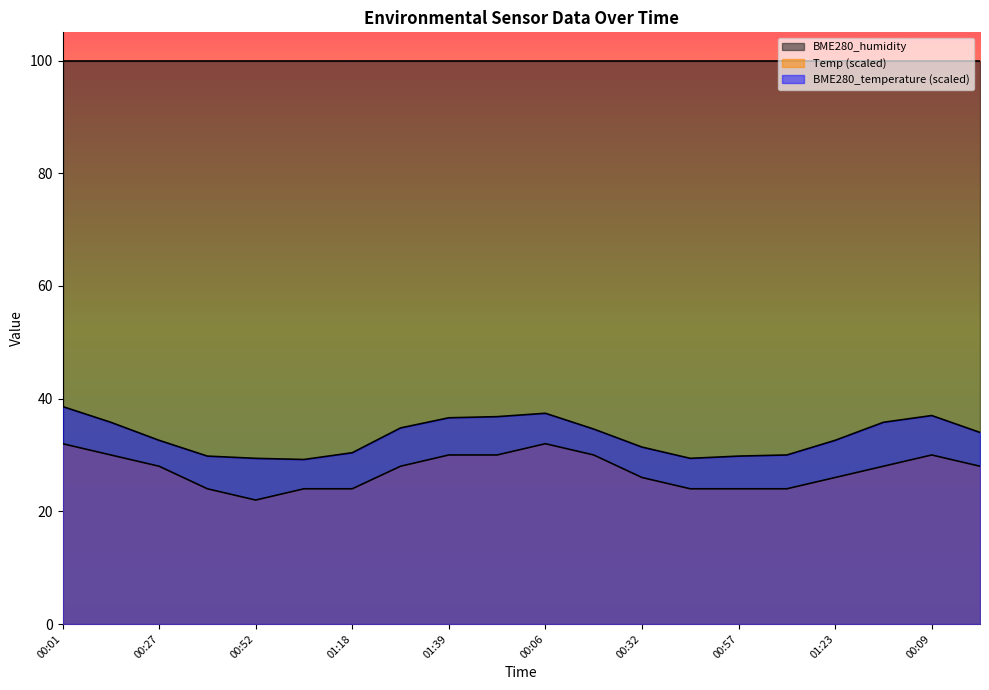

What is the sum of all Temp values?

544.0